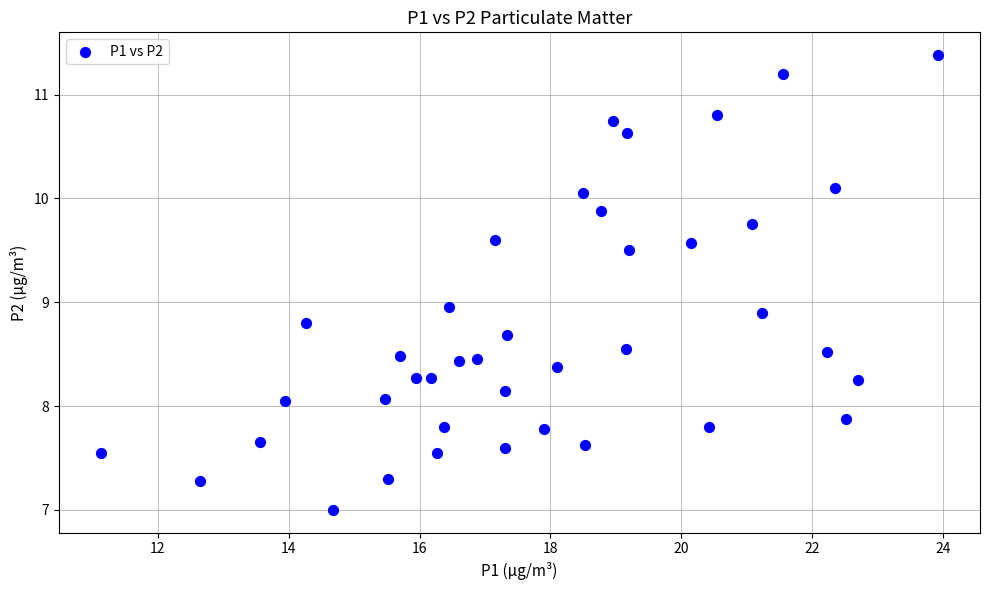

What is the range of Y values (max minus min)?

4.4